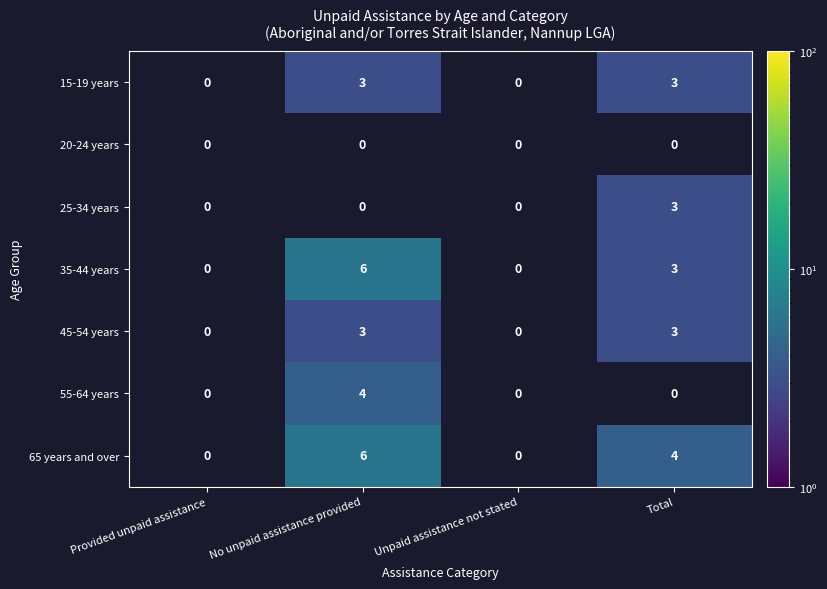

How many positive values does the 25-34 years series have?

1